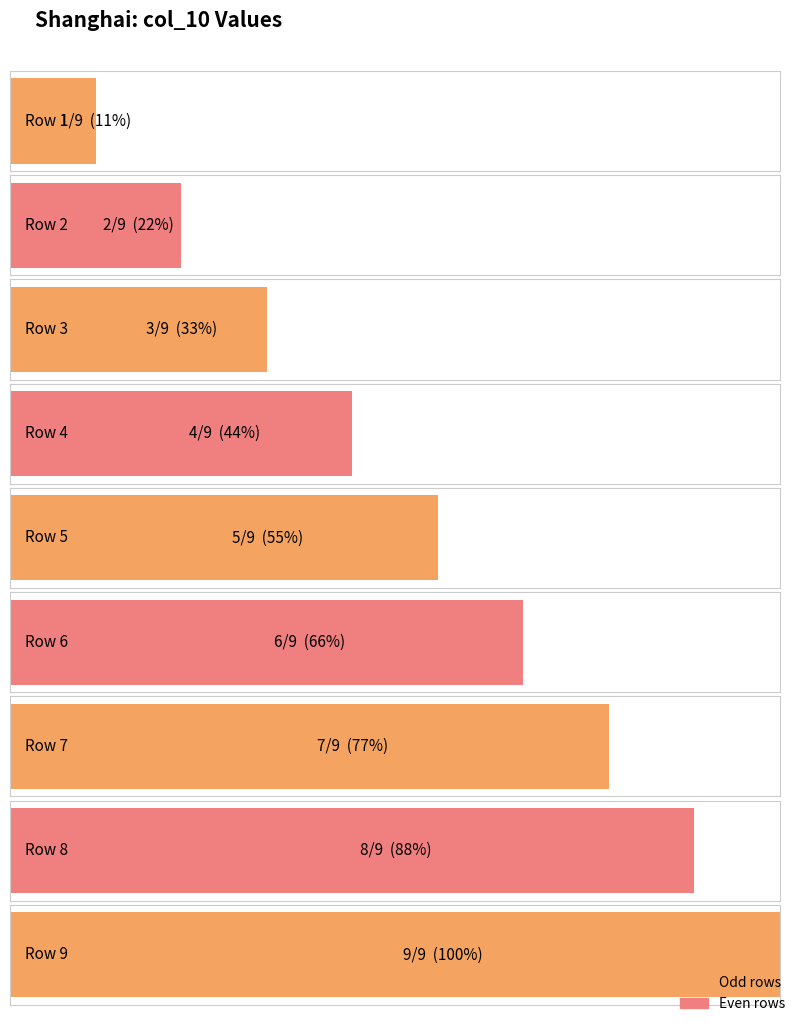

Where does the data first go above 5?

6